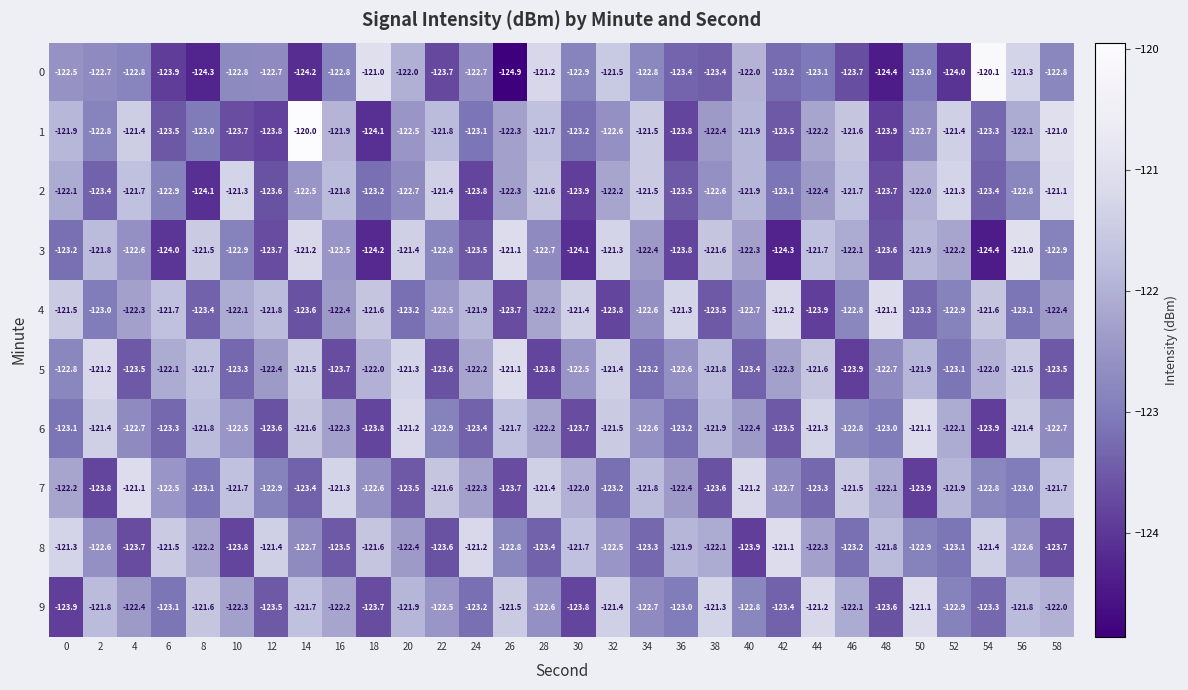

What is the difference between the 1 values at 6 and 56?

1.4